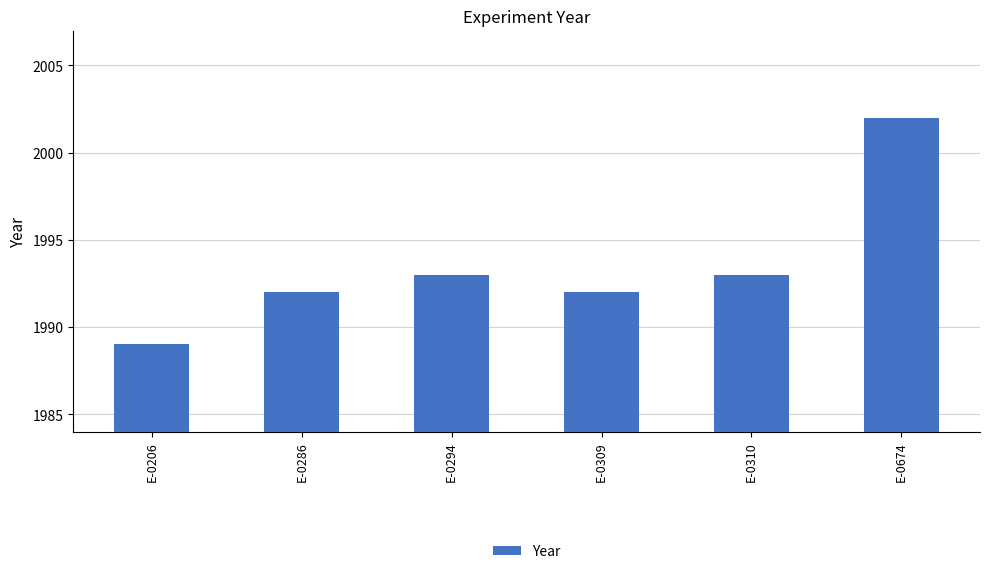

Read the value at E-0286, to the nearest 10.

1990